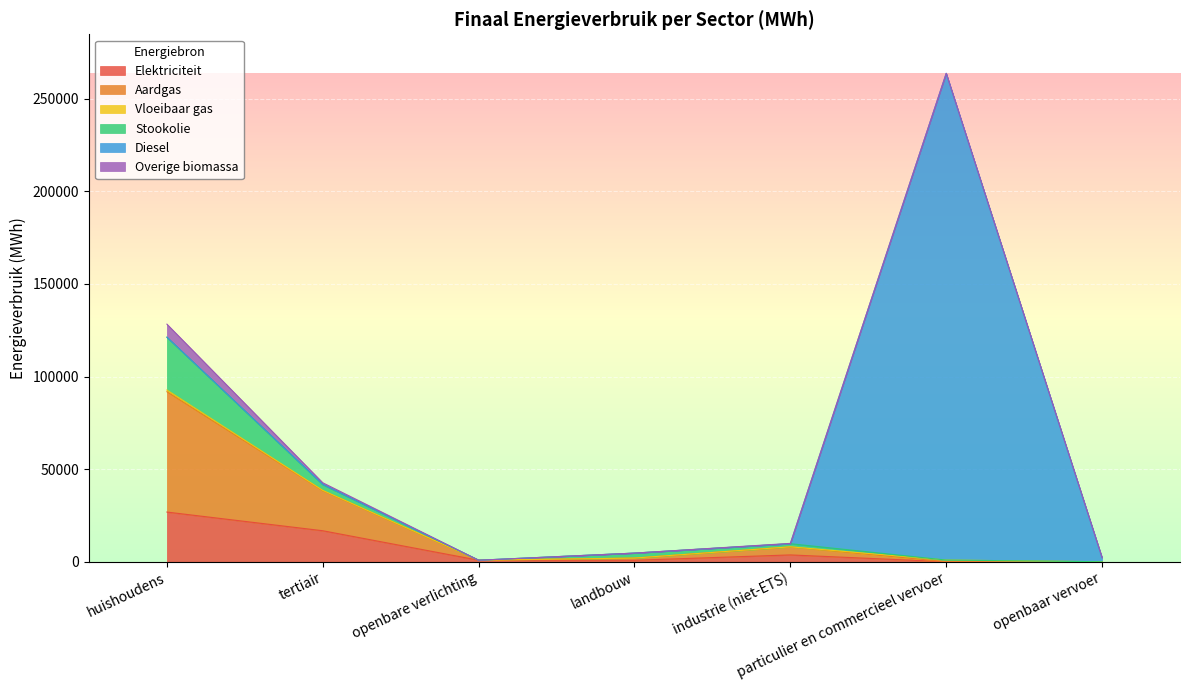

What is the difference between the maximum and minimum values in the Aardgas series?

64963.4